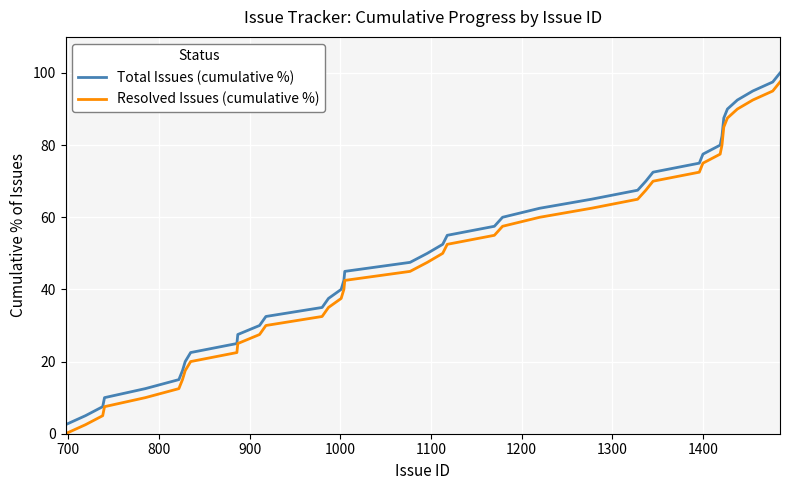

What is the highest value of the Total Issues (cumulative %) series?

100.0